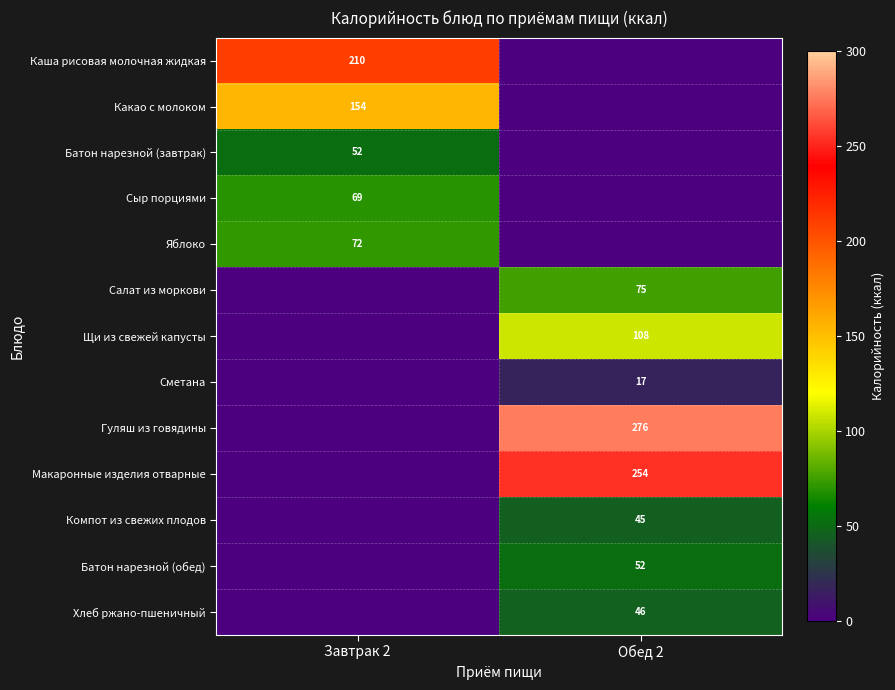

The Яблоко series shows 72 at Завтрак 2. True or false?

True